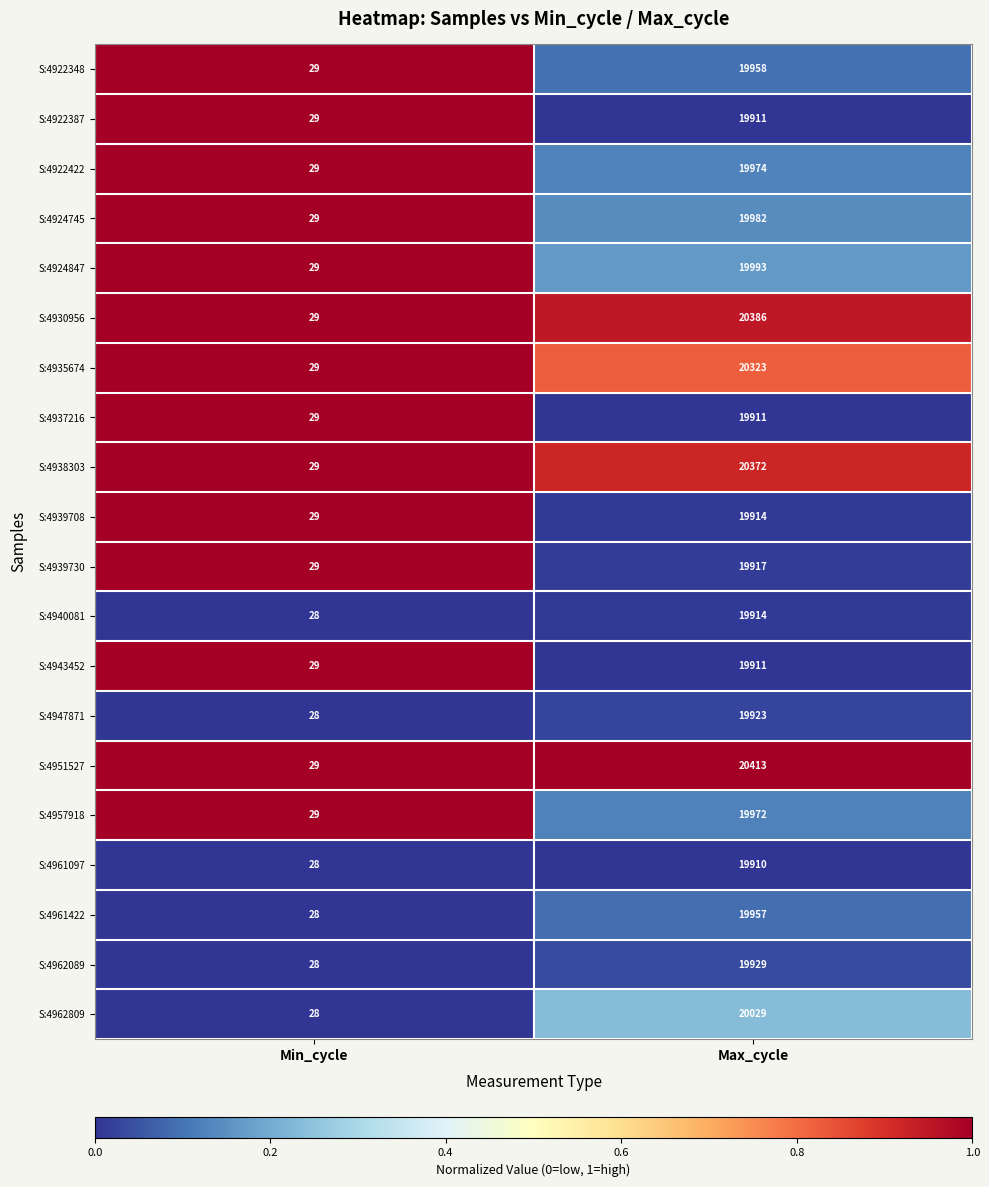

Where is S:4922348 nearest to the value 9993?

Min_cycle